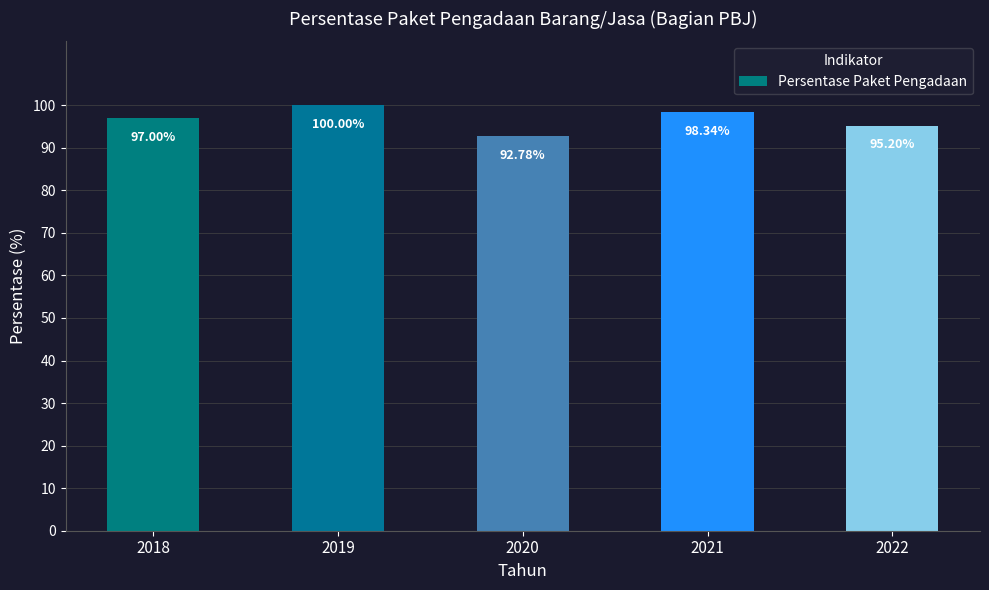

Read the value at 2019.

100.0